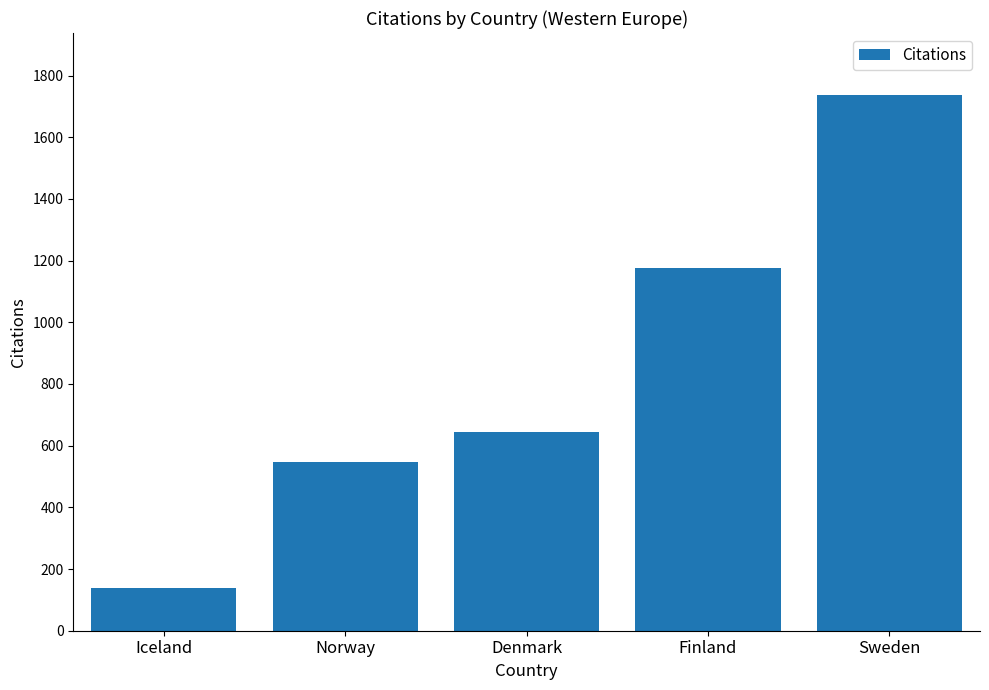

What position from the right is Denmark?

3